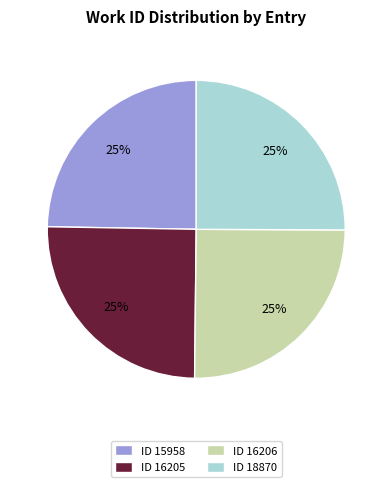

To the nearest percent, what portion does ID 15958 represent?

25%